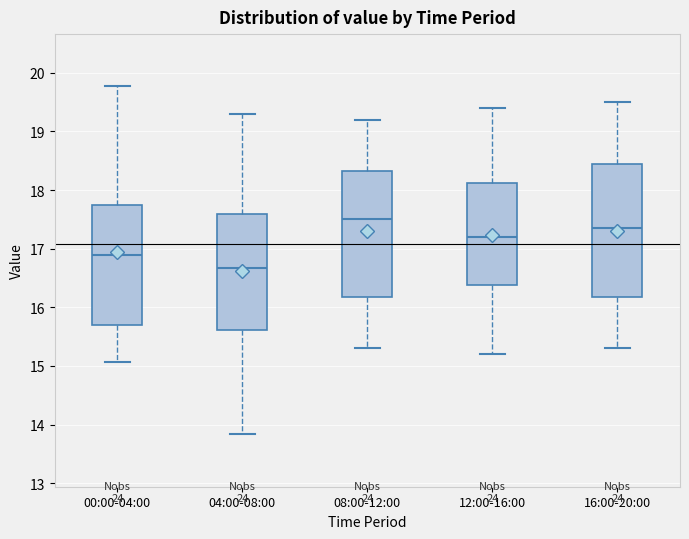

Comparing the boxes themselves (not the whiskers), which one is the tallest?

16:00-20:00